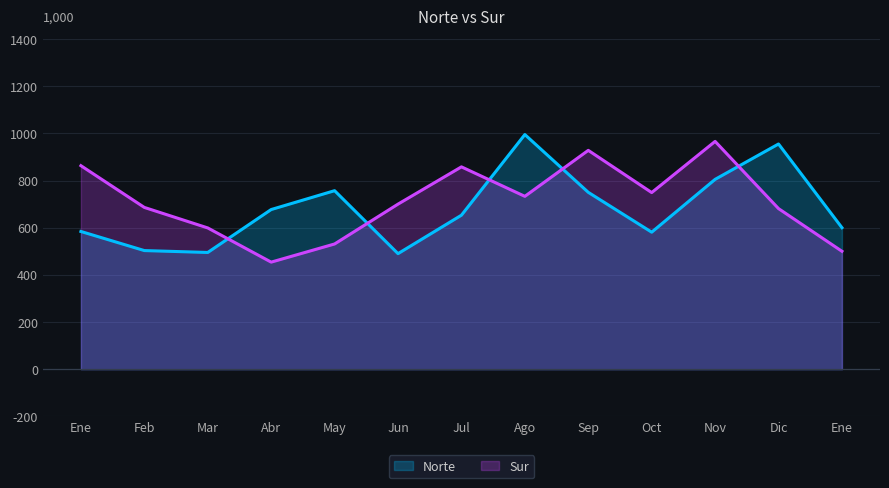

After their last crossing, which series has the higher values: Sur or Norte?

Norte